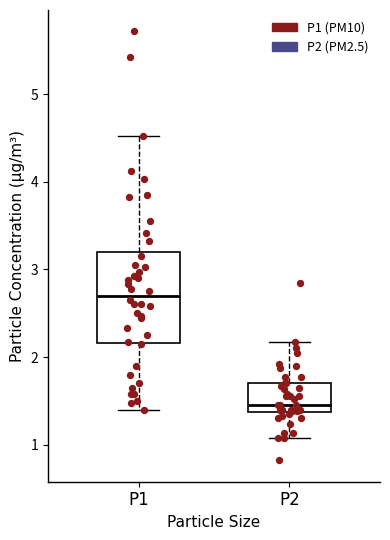

Reading left to right, transcribe this box plot: for each box, give where its median line is, the range the box spans, and where its two whiskers end, as read against the y-axis. The values are not printed on the chart, so give them approximately, as read against the axis.

P1: median 2.7, box 2.2 to 3.2, whiskers 1.4 to 4.5
P2: median 1.5, box 1.4 to 1.7, whiskers 1.1 to 2.2